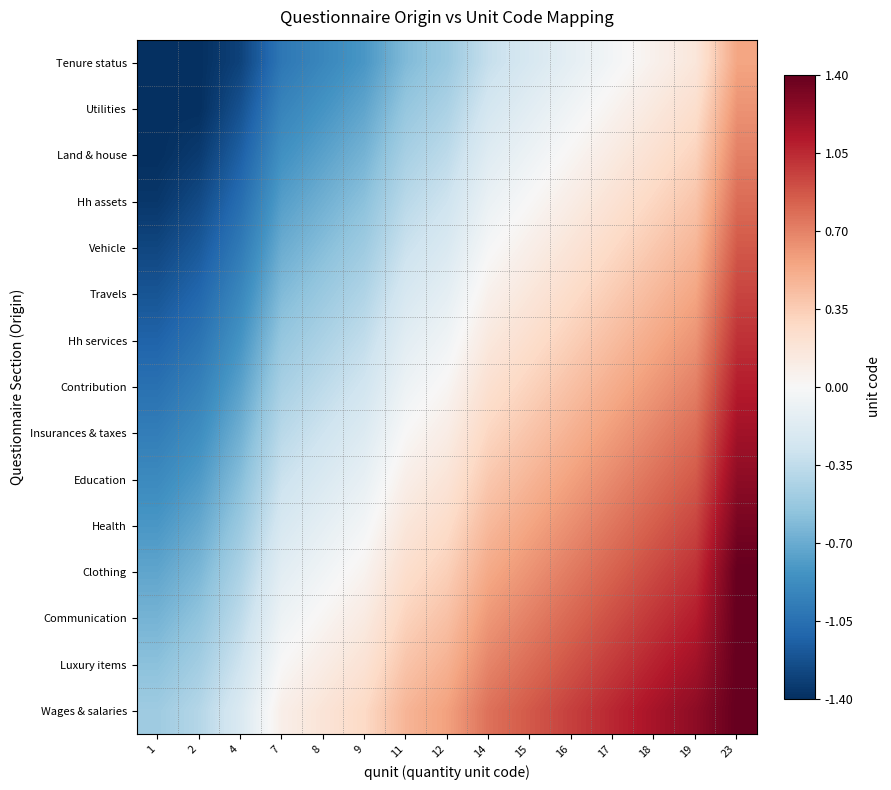

What is the total value across all series at 11?

-1.1